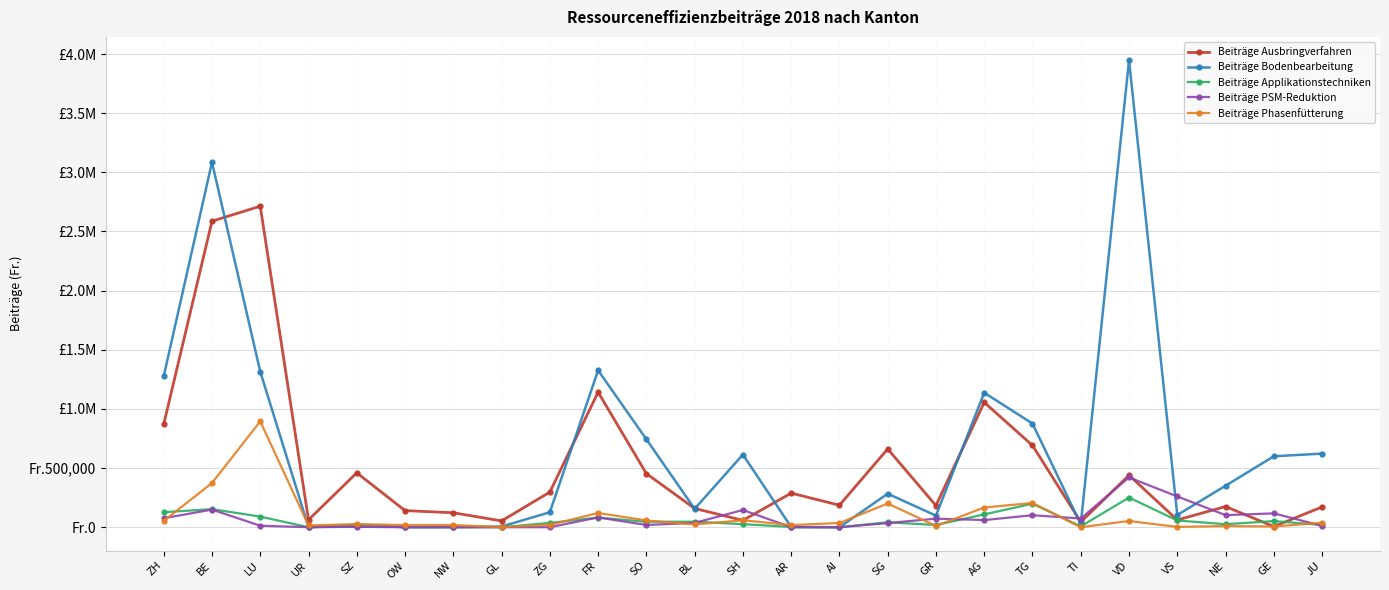

Which has a higher value, BL or SZ?

SZ